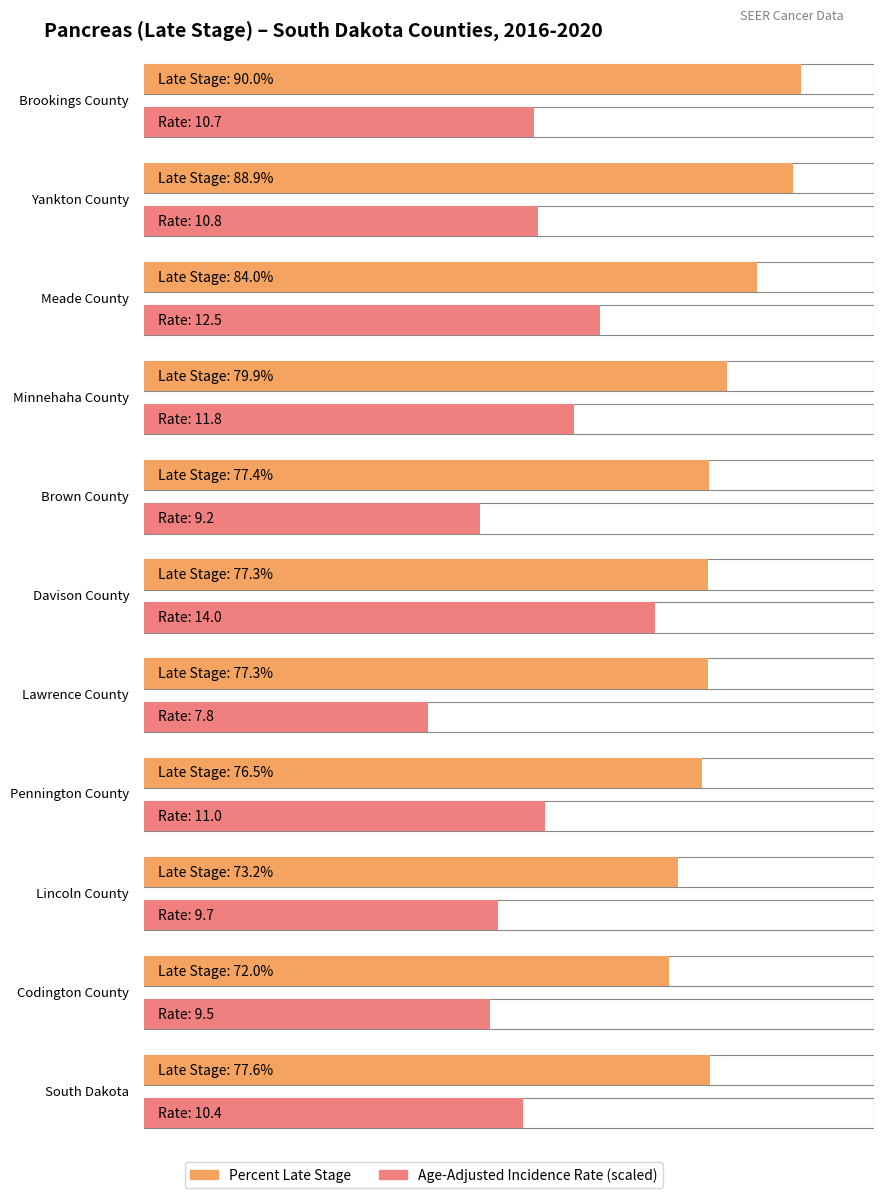

True or false: the data shows 90.0 at Brookings County.

True